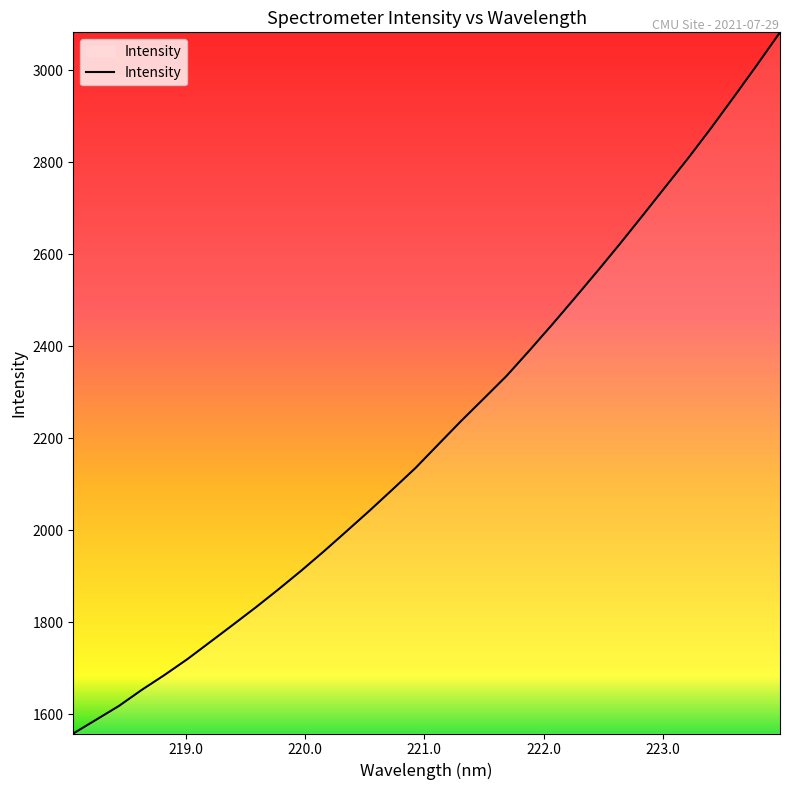

What is the difference between the maximum and minimum values?

1523.6